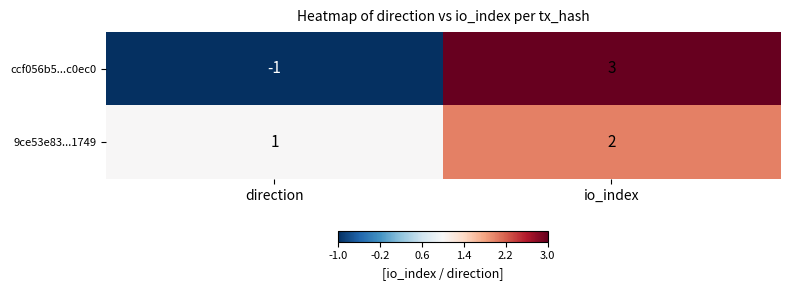

How many categories are shown in the chart?

2